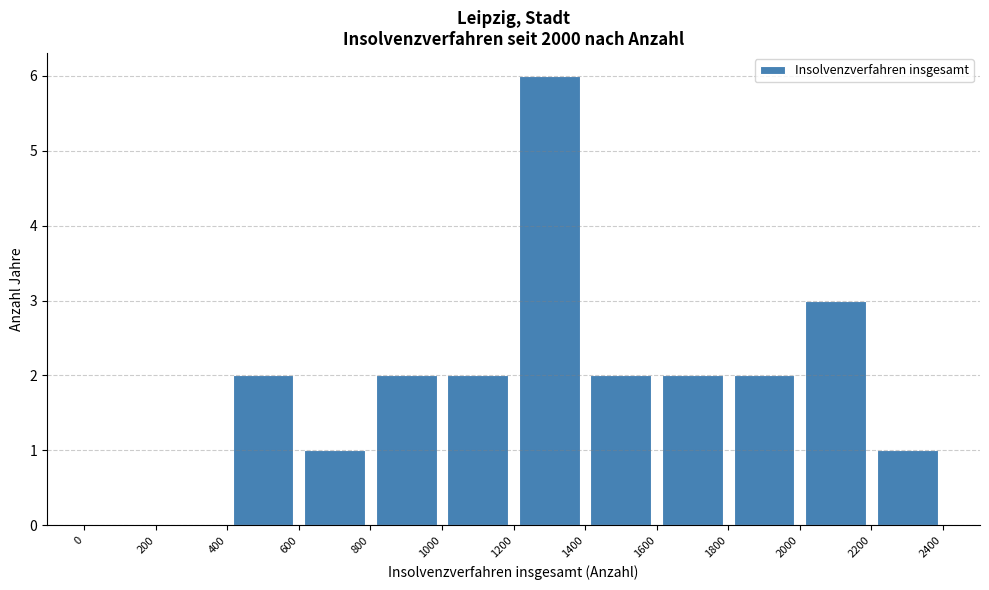

How tall is the bar that spans 1200 to 1400 on the x-axis? The values are not printed on the chart, so give them approximately, as read against the axis.

6